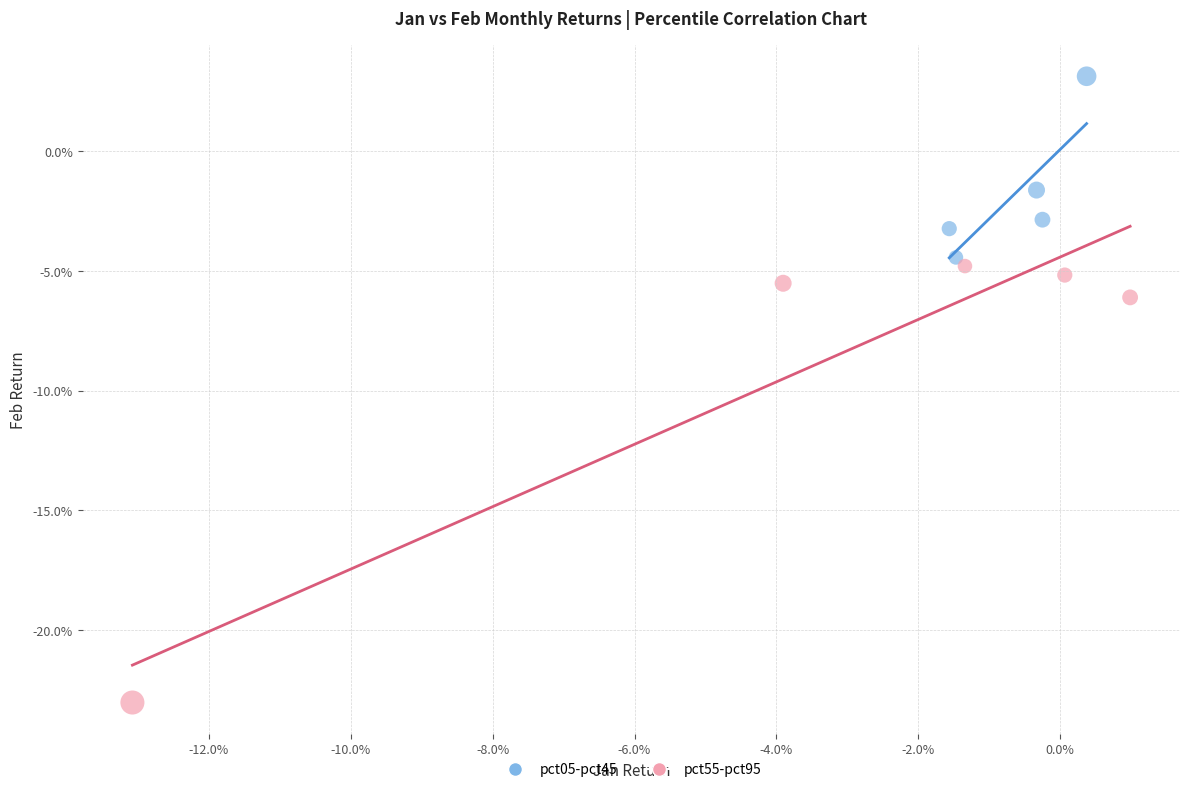

Which series has the widest spread of Y values?

pct55-pct95